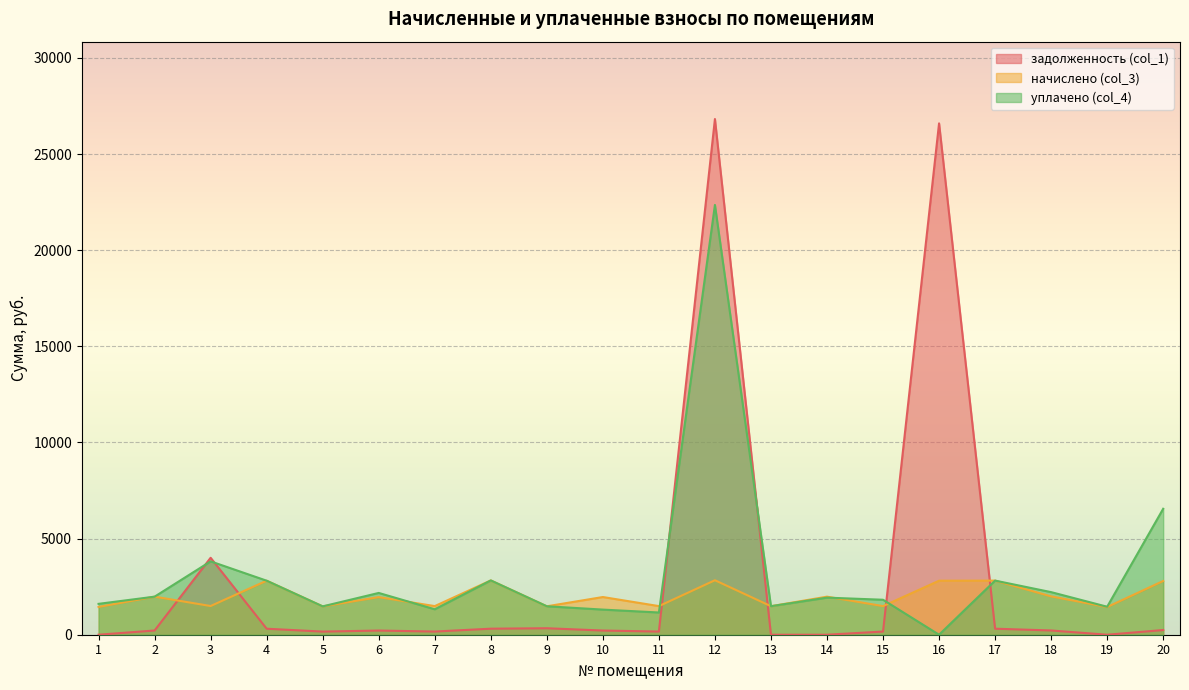

Between 2 and 7, which series saw the biggest shift?

уплачено (col_4)